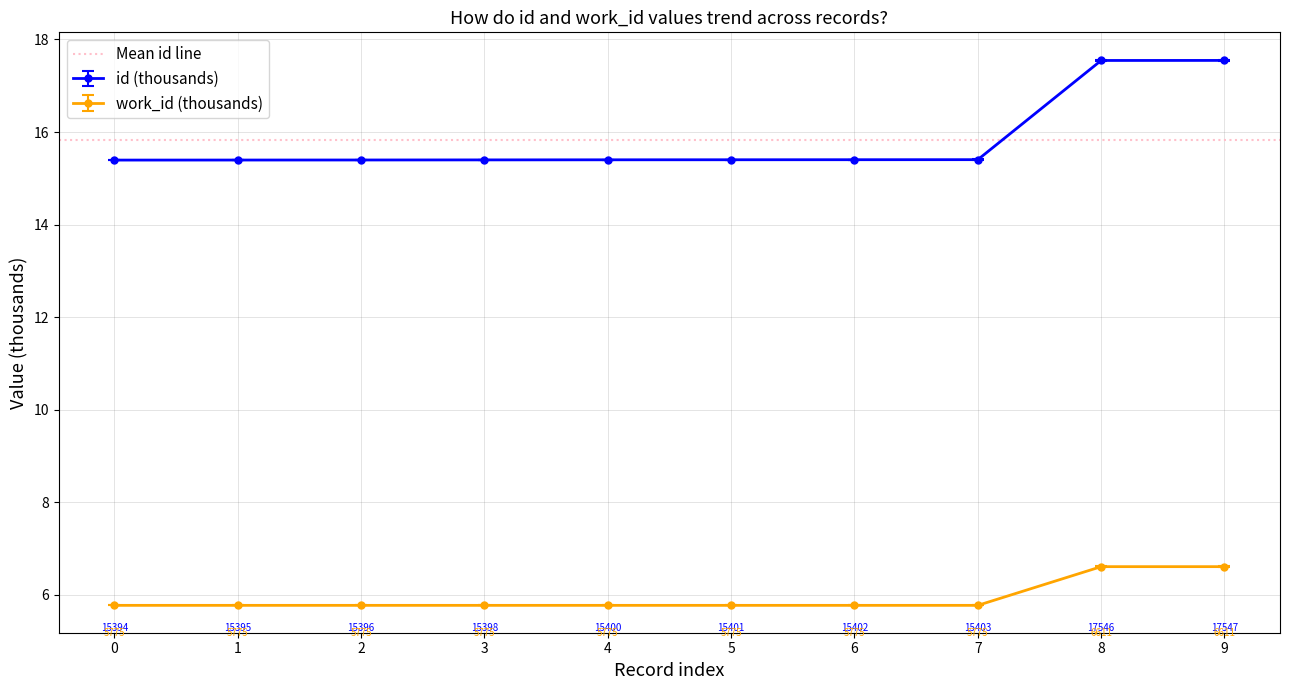

How many lines are shown in the chart?

2